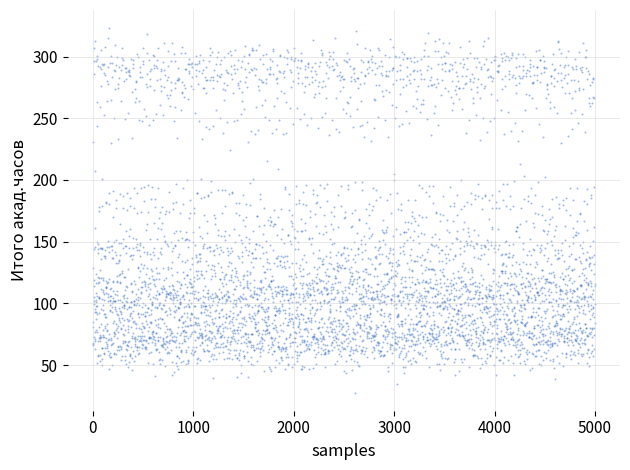

How many points are shown in the scatter plot?

4000